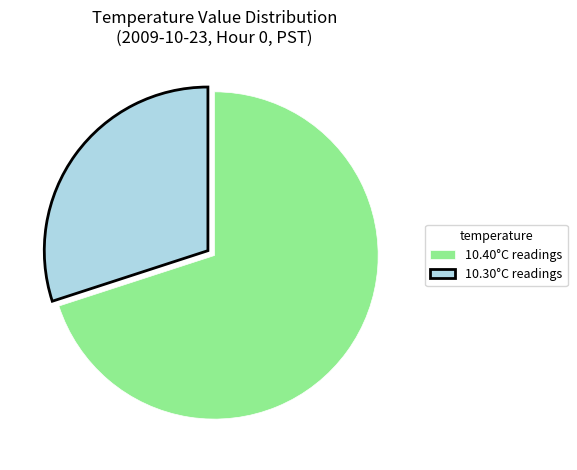

Does any single category account for the majority?

Yes